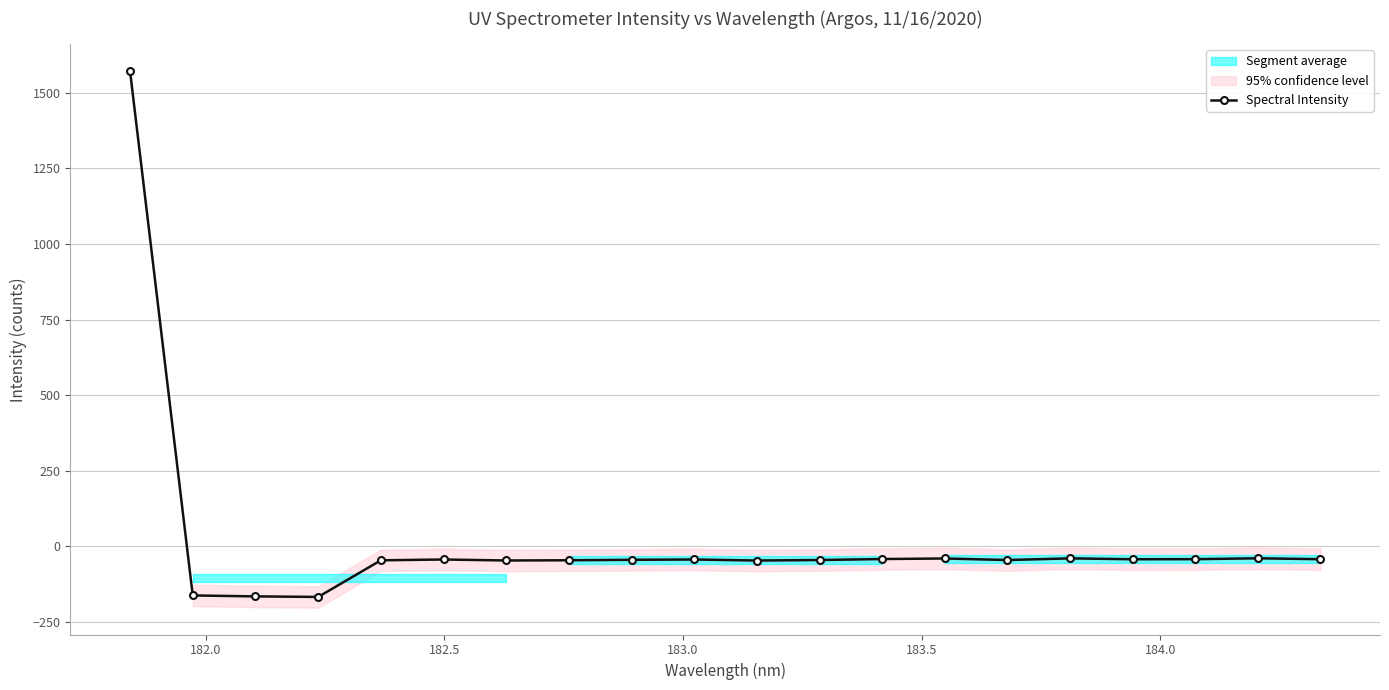

True or false: Spectral Intensity has more than 1 interior local peaks.

True